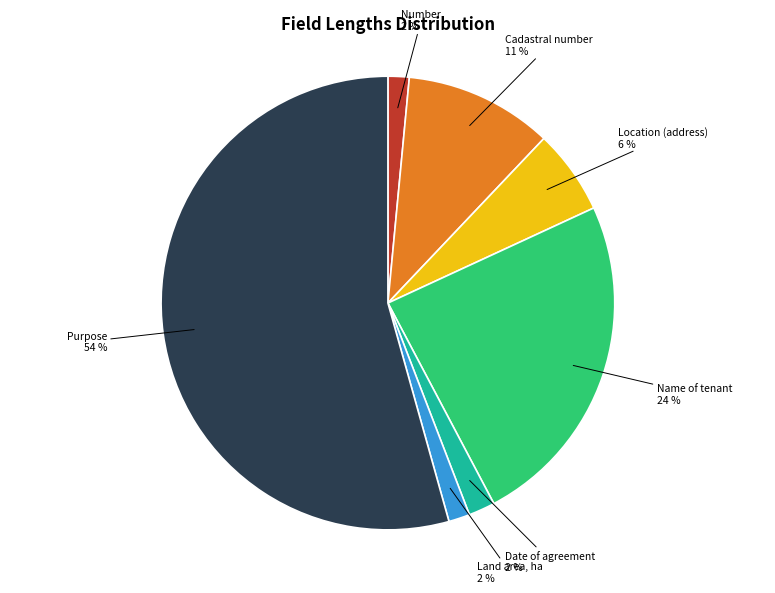

To the nearest percent, what portion does Number represent?

2%